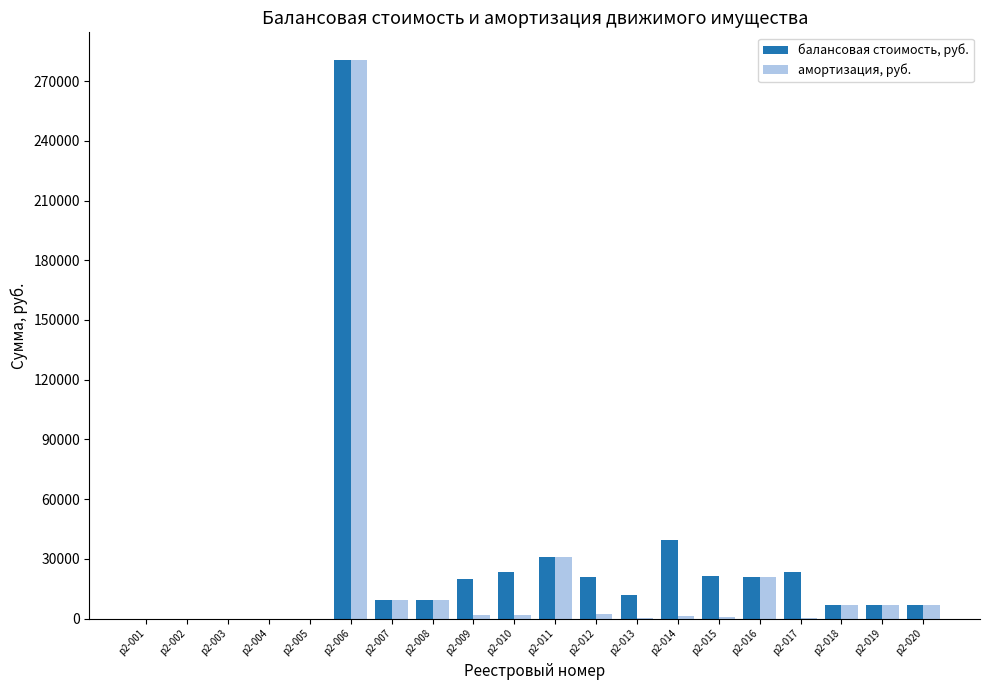

What is the maximum value for амортизация, руб.?

280467.0